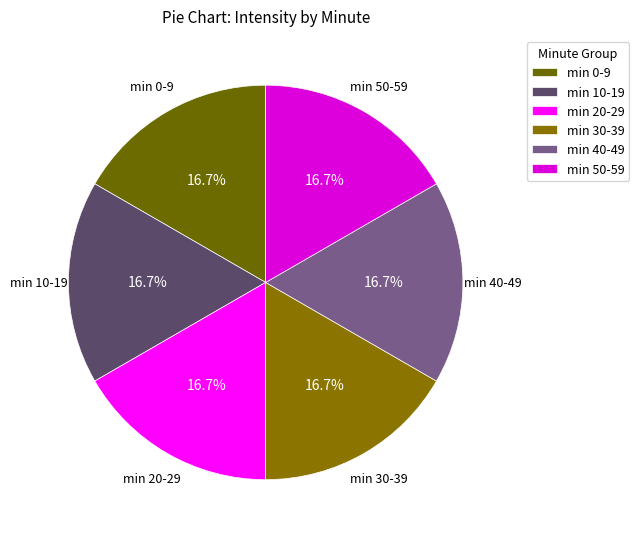

Combined, what portion of the pie is min 50-59 and min 0-9?

33.3%